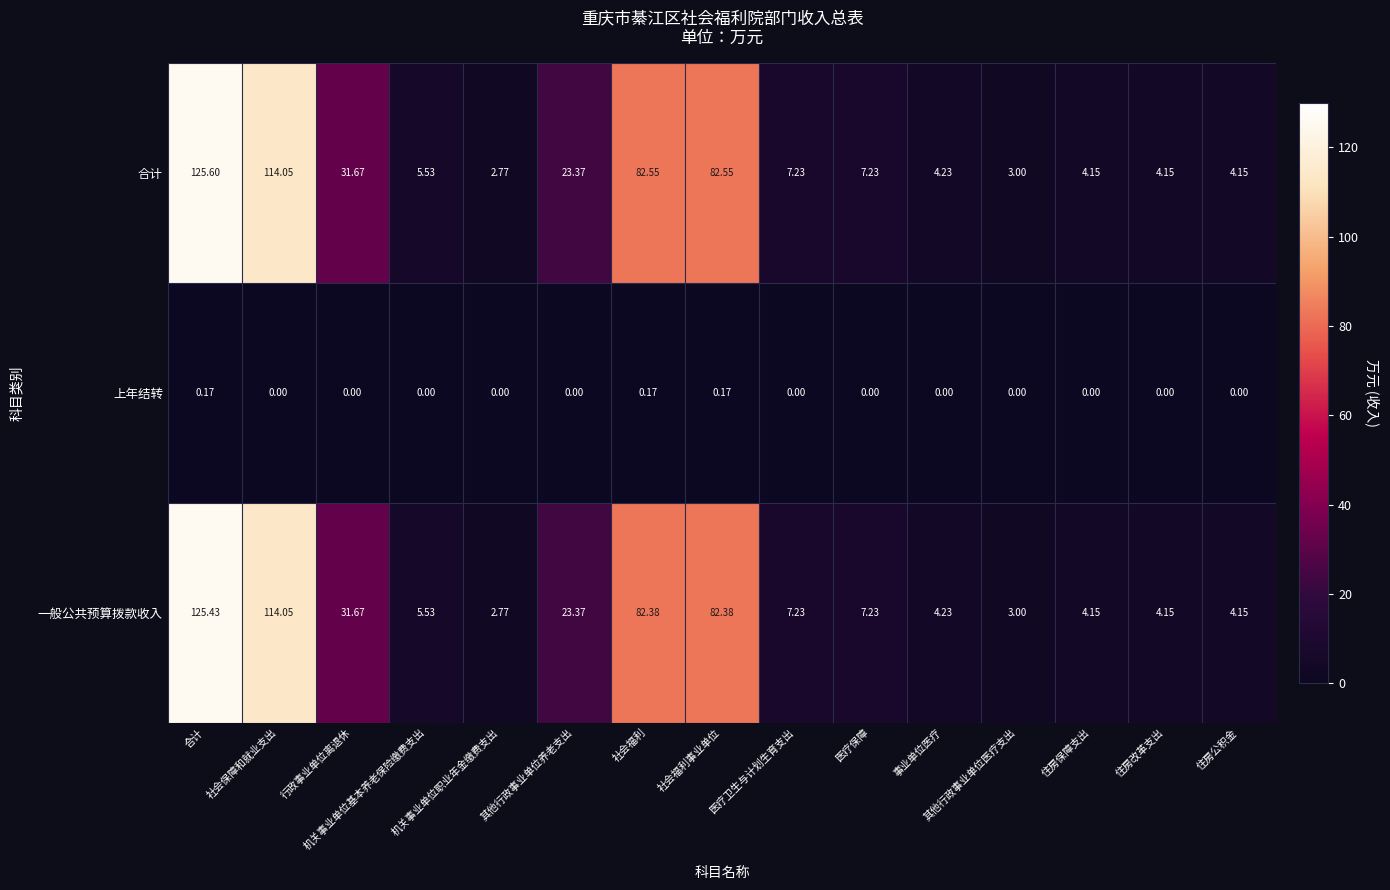

Rank the series at 医疗保障 from lowest to highest value.

上年结转, 合计, 一般公共预算拨款收入